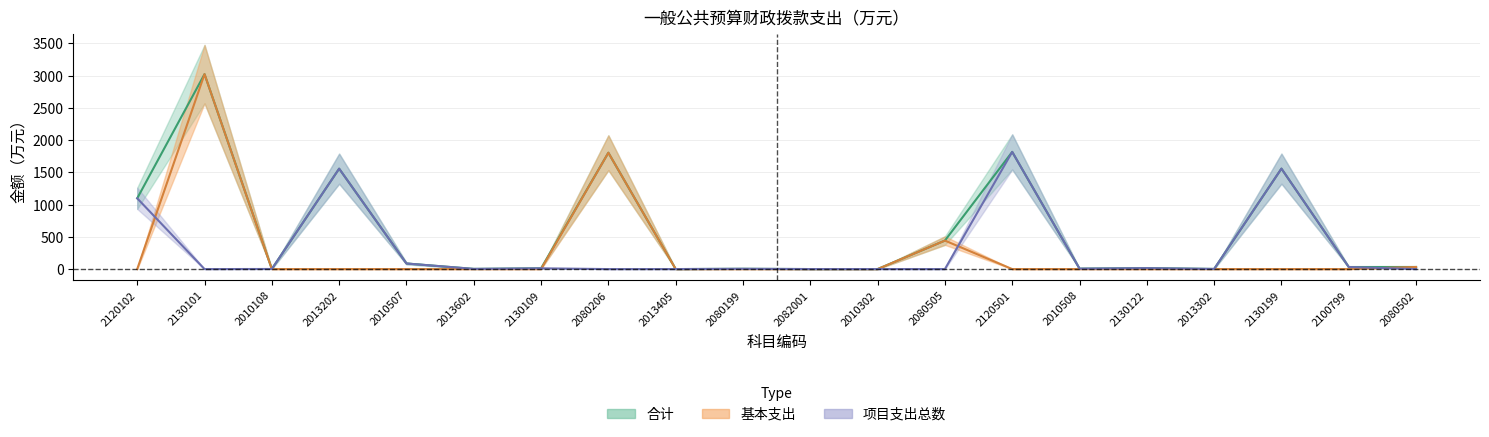

Which category has the highest value across all series?

2130101